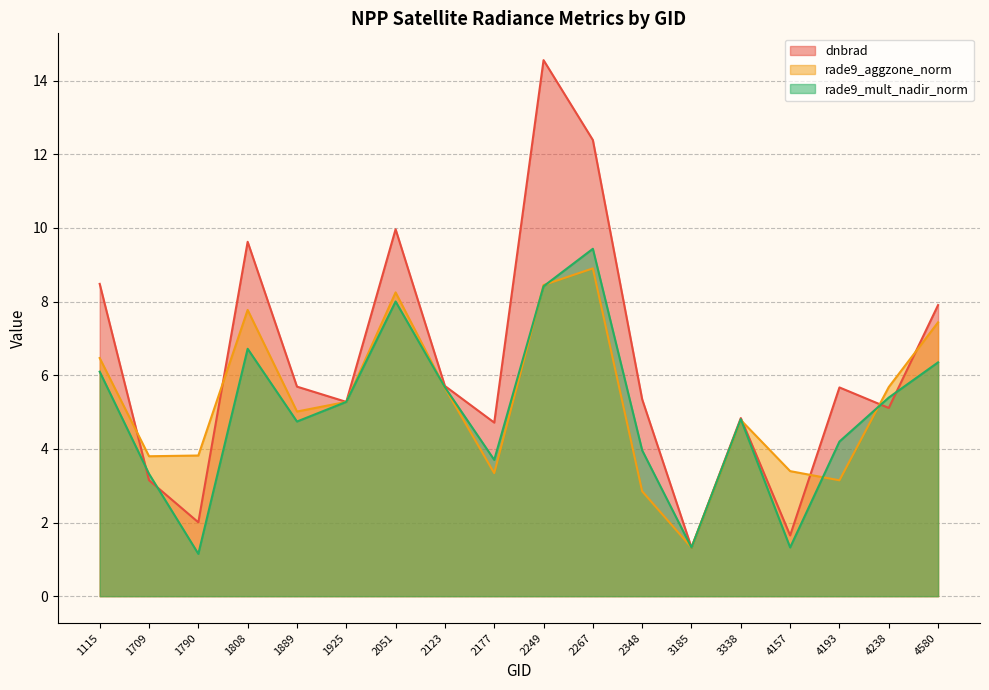

Which series changed the most between 1808 and 2123?

dnbrad